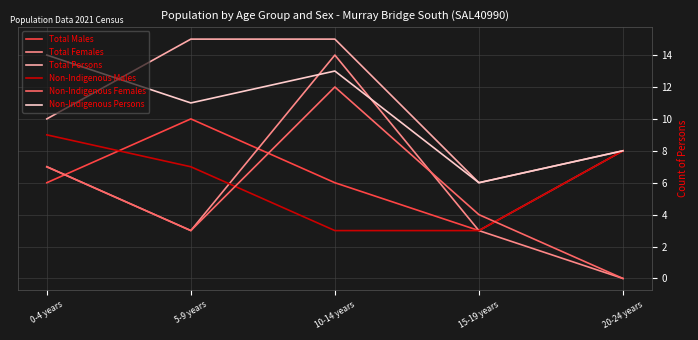

Which series has the largest range (max minus min)?

Total Females